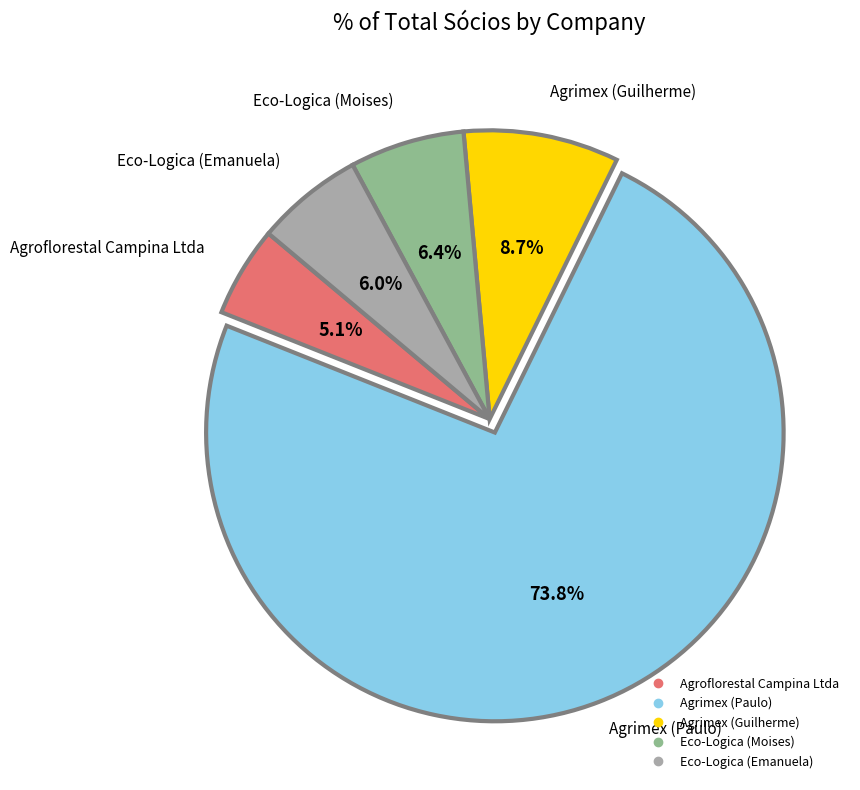

Is there any slice that represents more than half of the pie?

Yes